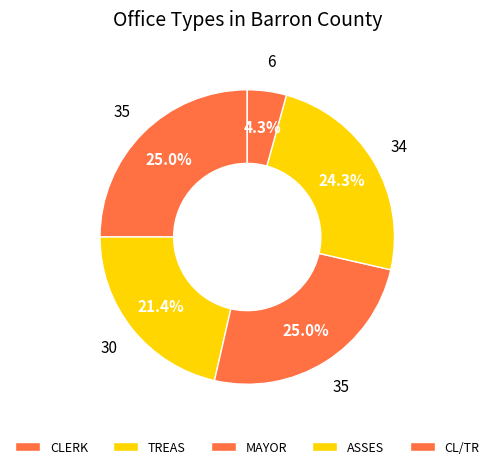

Rank the categories by value from highest to lowest.

CLERK, MAYOR, ASSES, TREAS, CL/TR